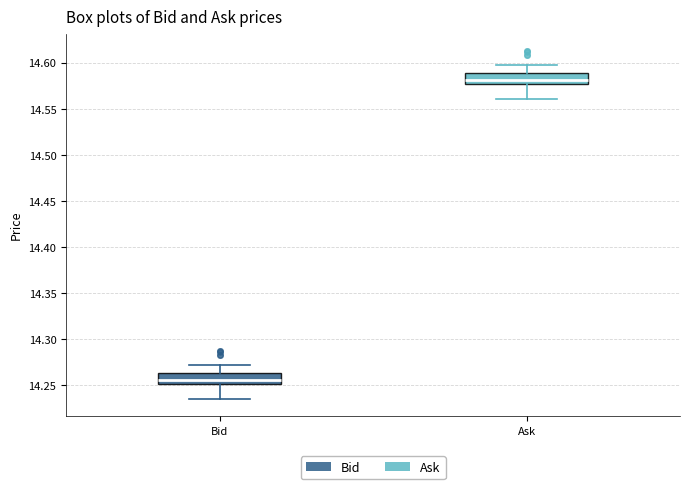

Where is the lower edge of the box for Bid on the y-axis? The values are not printed on the chart, so give them approximately, as read against the axis.

14.250